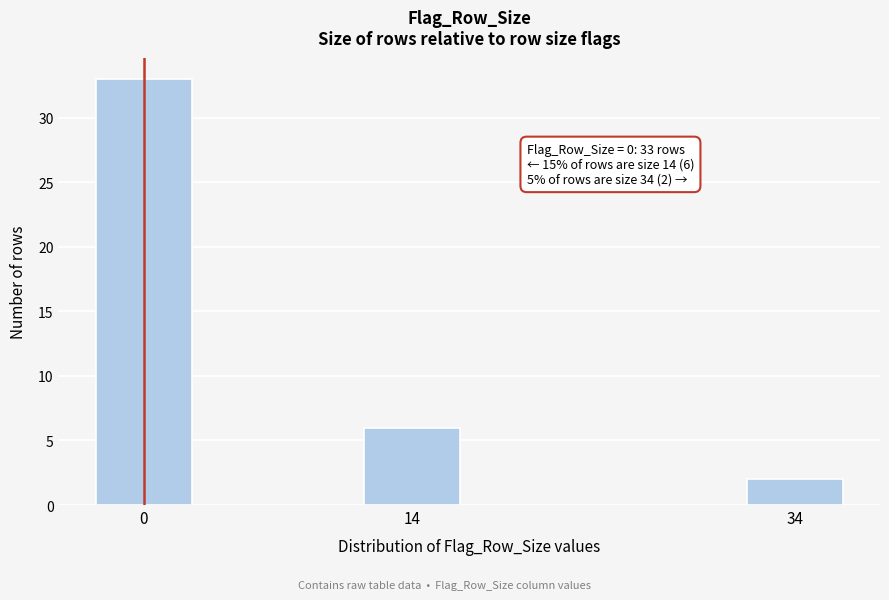

Reading left to right, transcribe all the data shown in this chart.

0=33	14=6	34=2